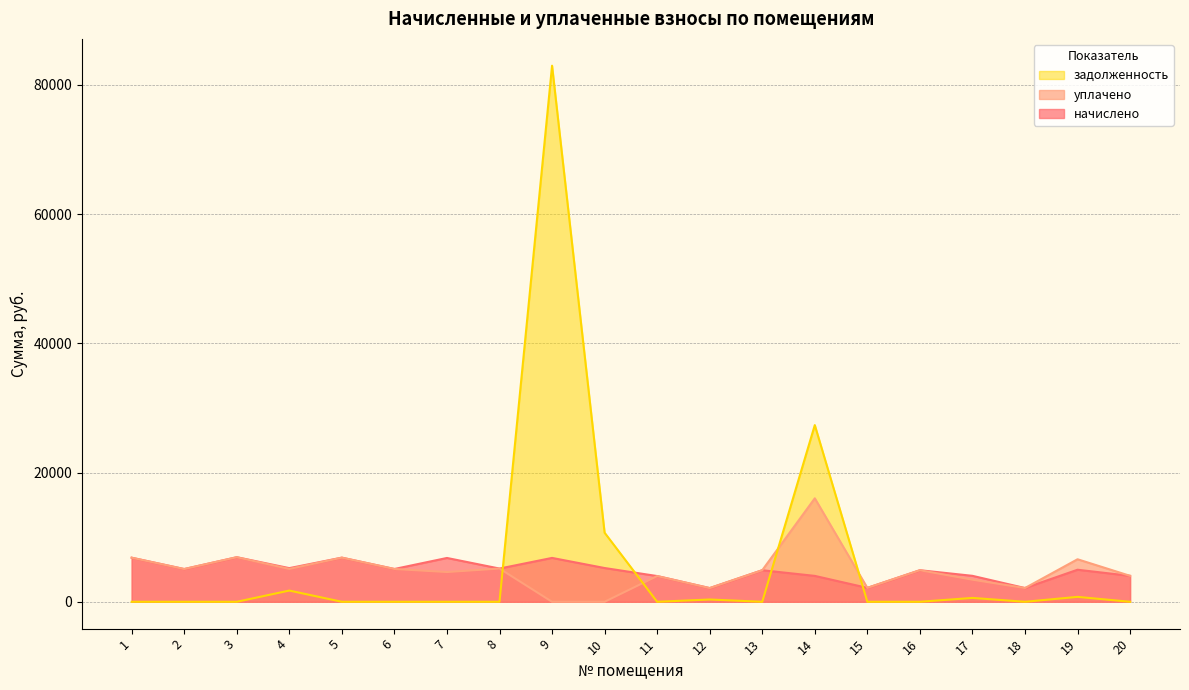

Between 6 and 17, which is larger?

6